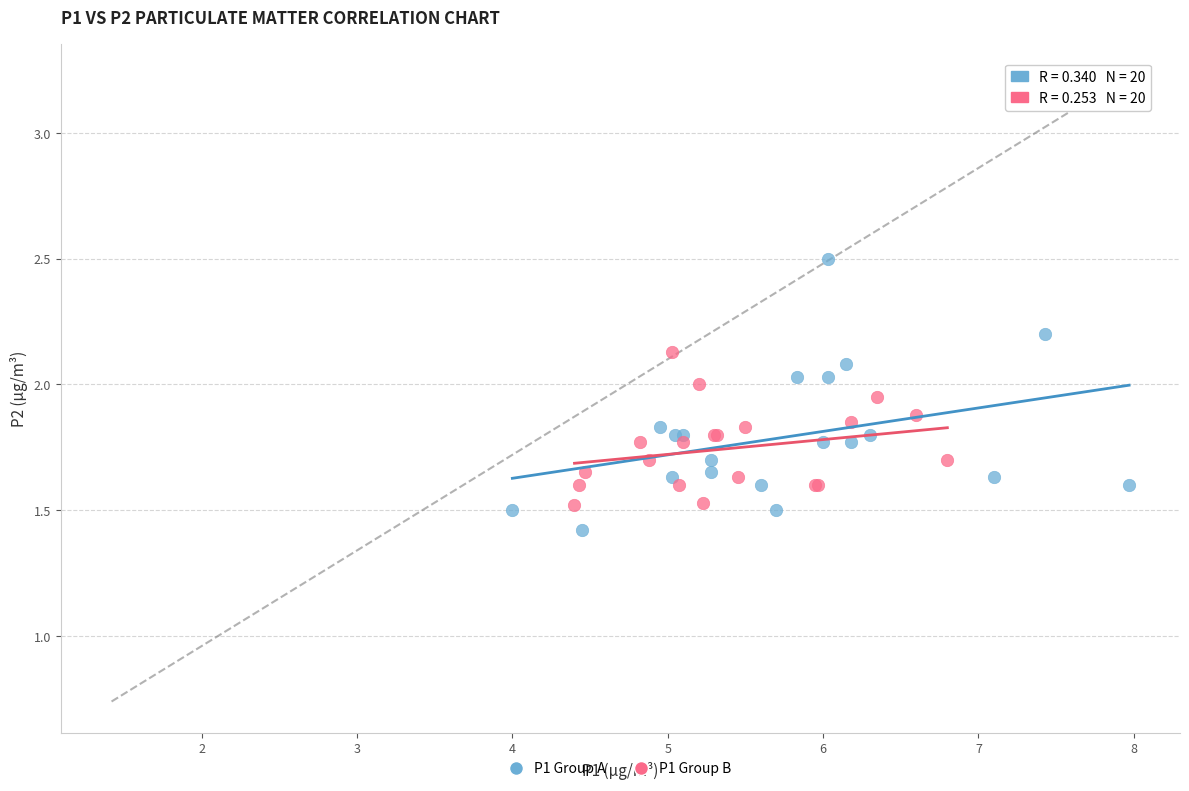

What are all the series names shown in the legend?

P1 Group A, P1 Group B